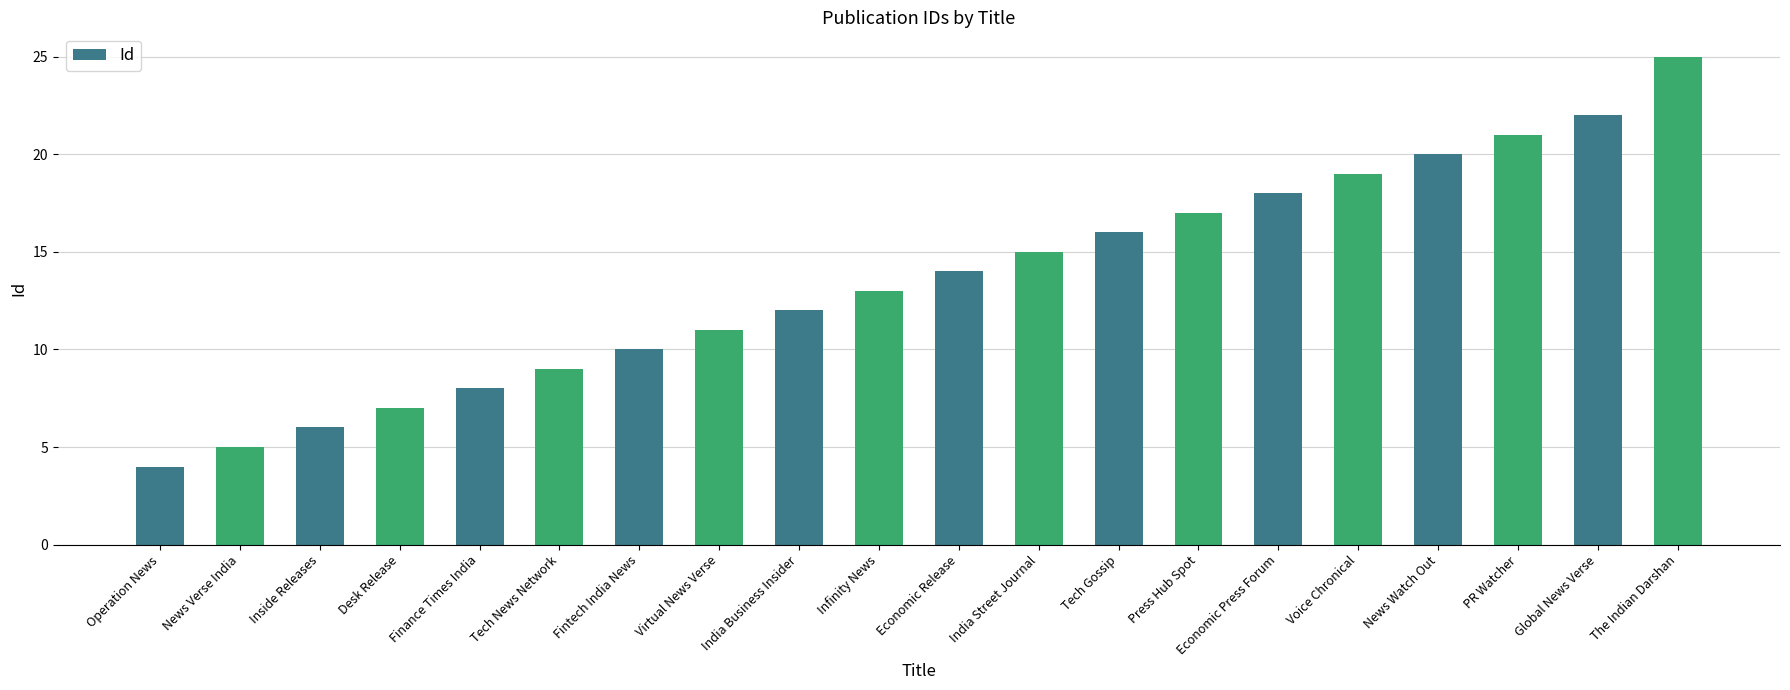

What is the ratio of the value at Tech Gossip to the value at Operation News?

4.0